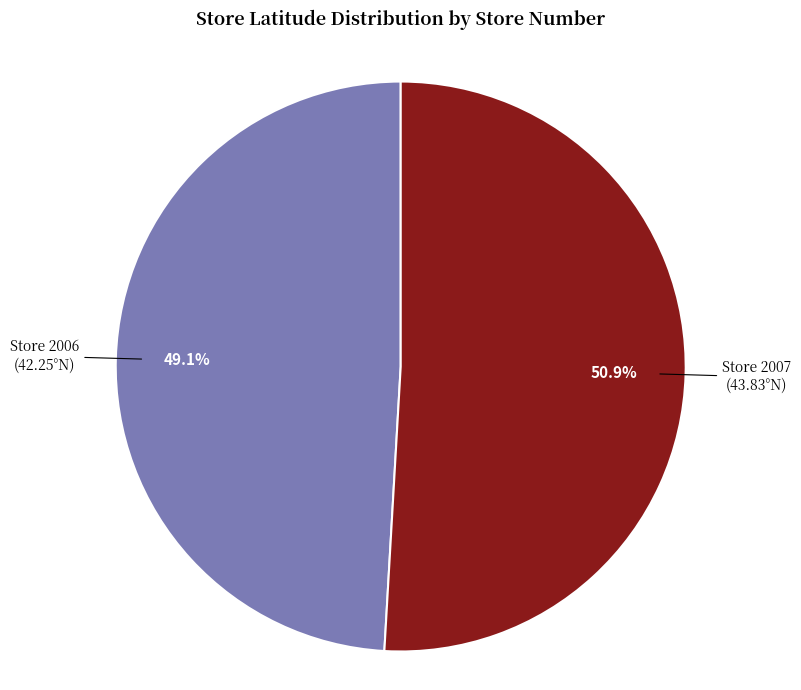

Is there any slice that represents more than half of the pie?

Yes